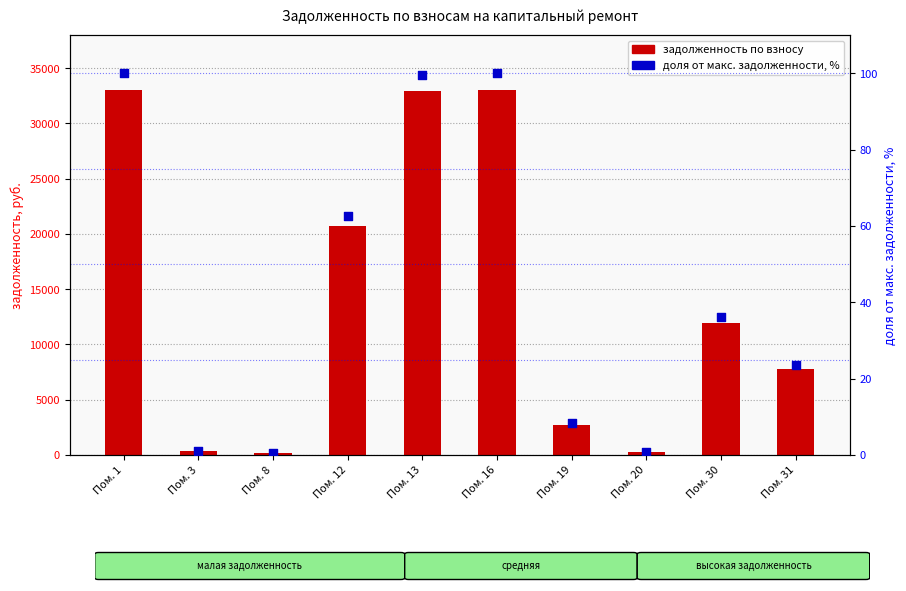

Which series reaches the maximum Y coordinate?

задолженность по взносу